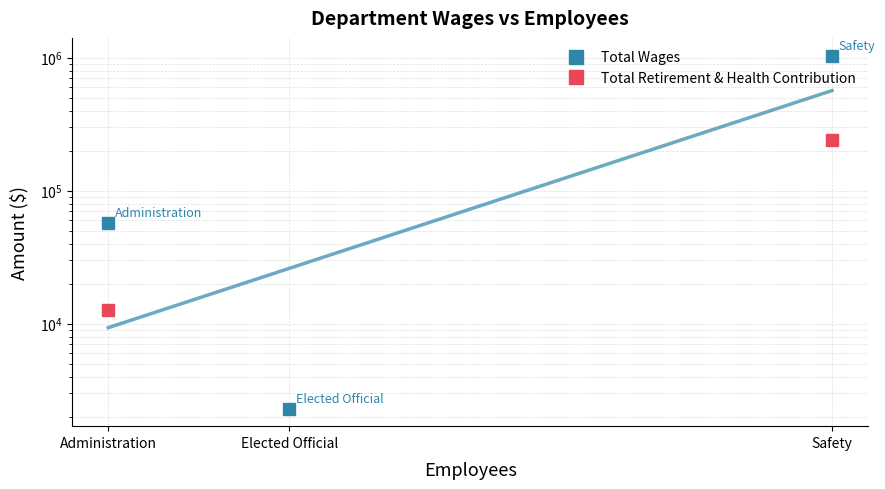

Between Elected Official and Safety, which is larger?

Safety